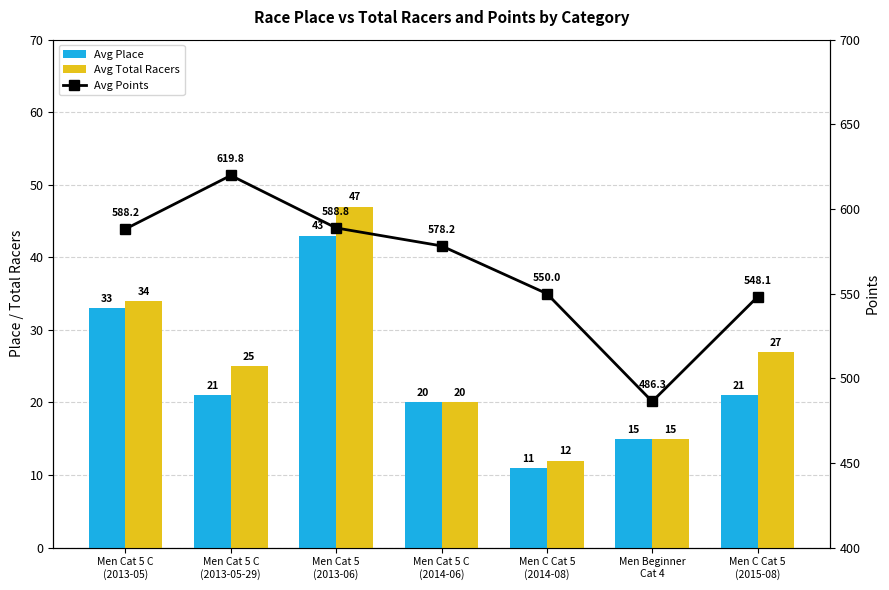

Which series has the largest range (max minus min)?

Avg Points